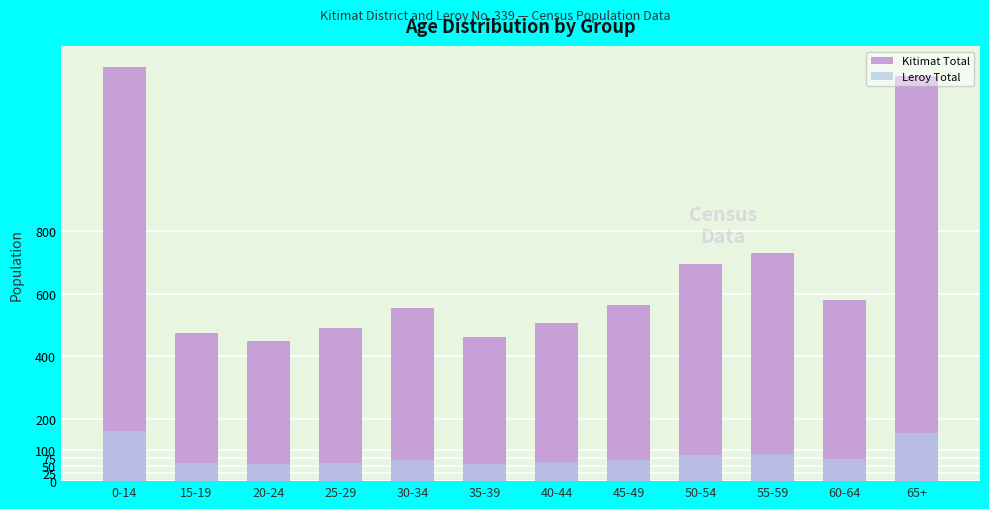

What is the difference between the maximum and minimum values in the Leroy Total series?

105.0